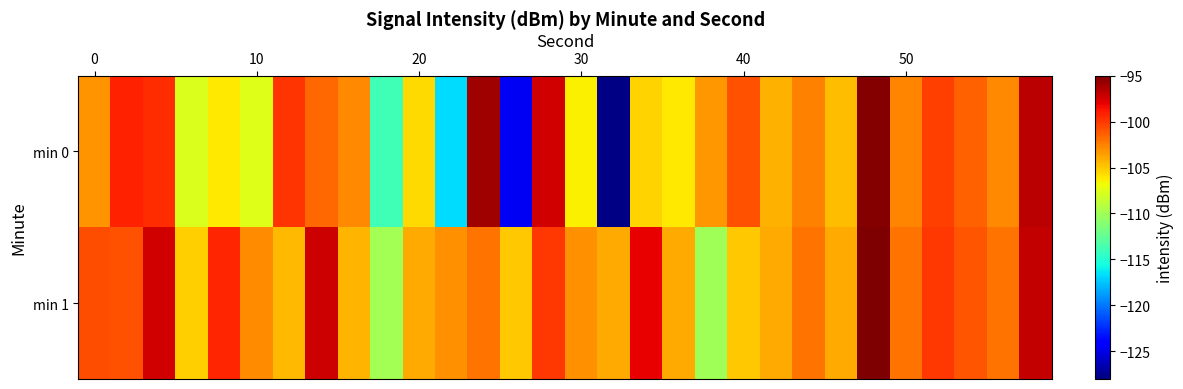

Reading left to right, list all the values displayed in this chart.

min 0: -103.2	-99.2	-99.5	-107.7	-106.2	-107.6	-99.9	-101.6	-102.9	-113.9	-105.7	-116.7	-96.0	-124.6	-97.3	-106.3	-127.8	-105.3	-106.1	-103.4	-100.8	-104.2	-102.5	-104.7	-95.2	-102.6	-100.2	-101.4	-102.8	-96.7
min 1: -100.7	-100.8	-97.4	-105.2	-99.3	-102.9	-104.4	-97.2	-104.4	-109.9	-104.0	-103.0	-102.0	-105.0	-100.0	-103.0	-104.0	-98.0	-104.0	-110.0	-105.0	-104.0	-102.0	-104.0	-95.0	-102.0	-100.0	-101.0	-102.0	-97.0